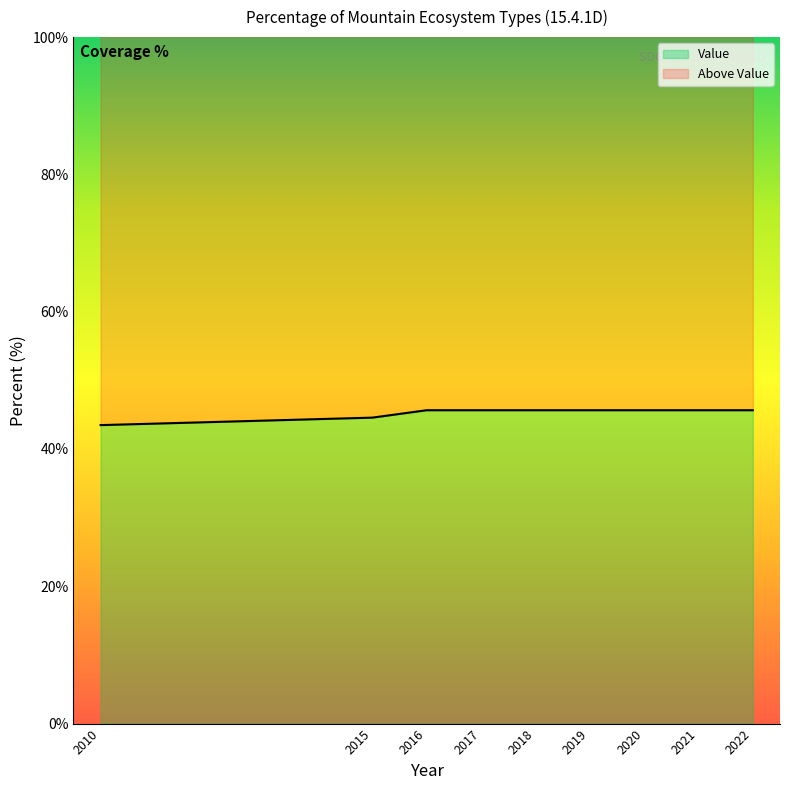

What is the average value?

45.3